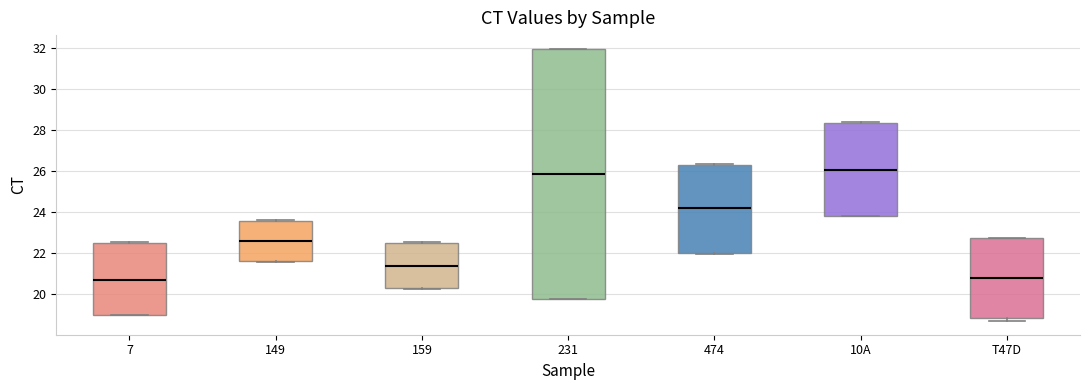

Where does the median line of the box for T47D sit on the y-axis? The values are not printed on the chart, so give them approximately, as read against the axis.

20.8